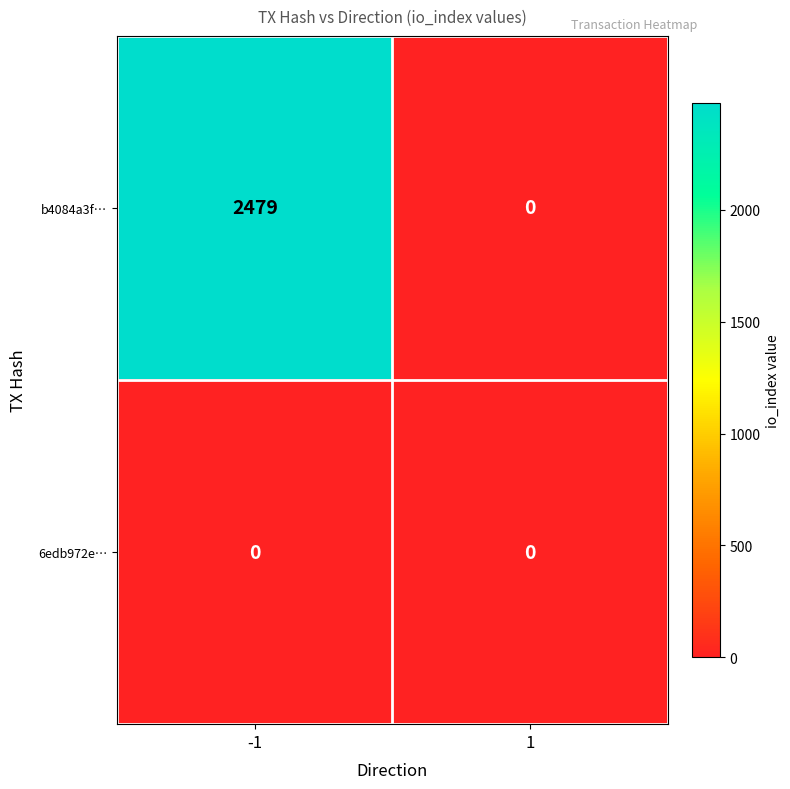

Is the value of 6edb972e… at -1 greater than the value of b4084a3f… at -1?

No